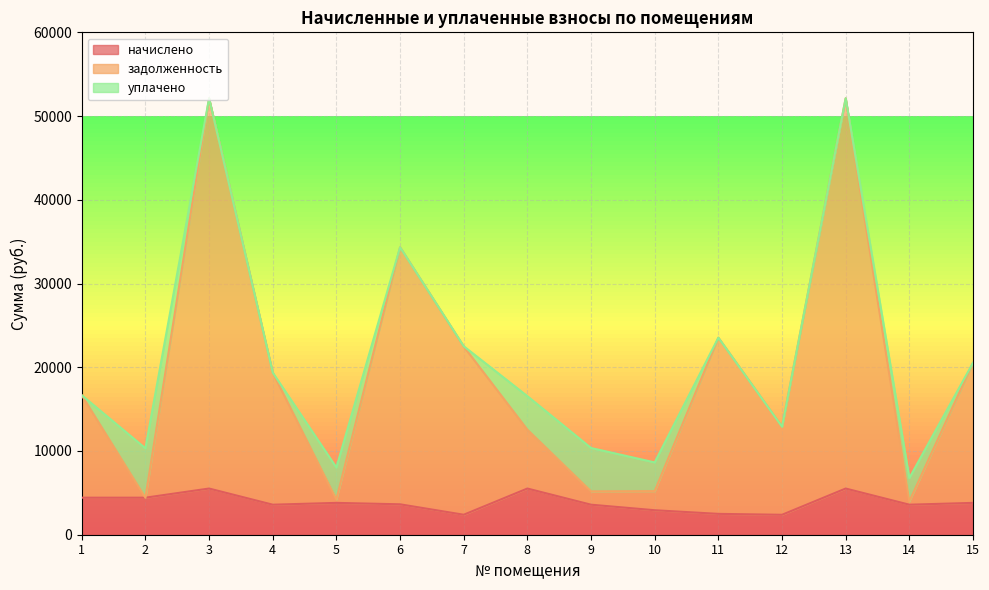

What is the sum of all задолженность values?

289615.4